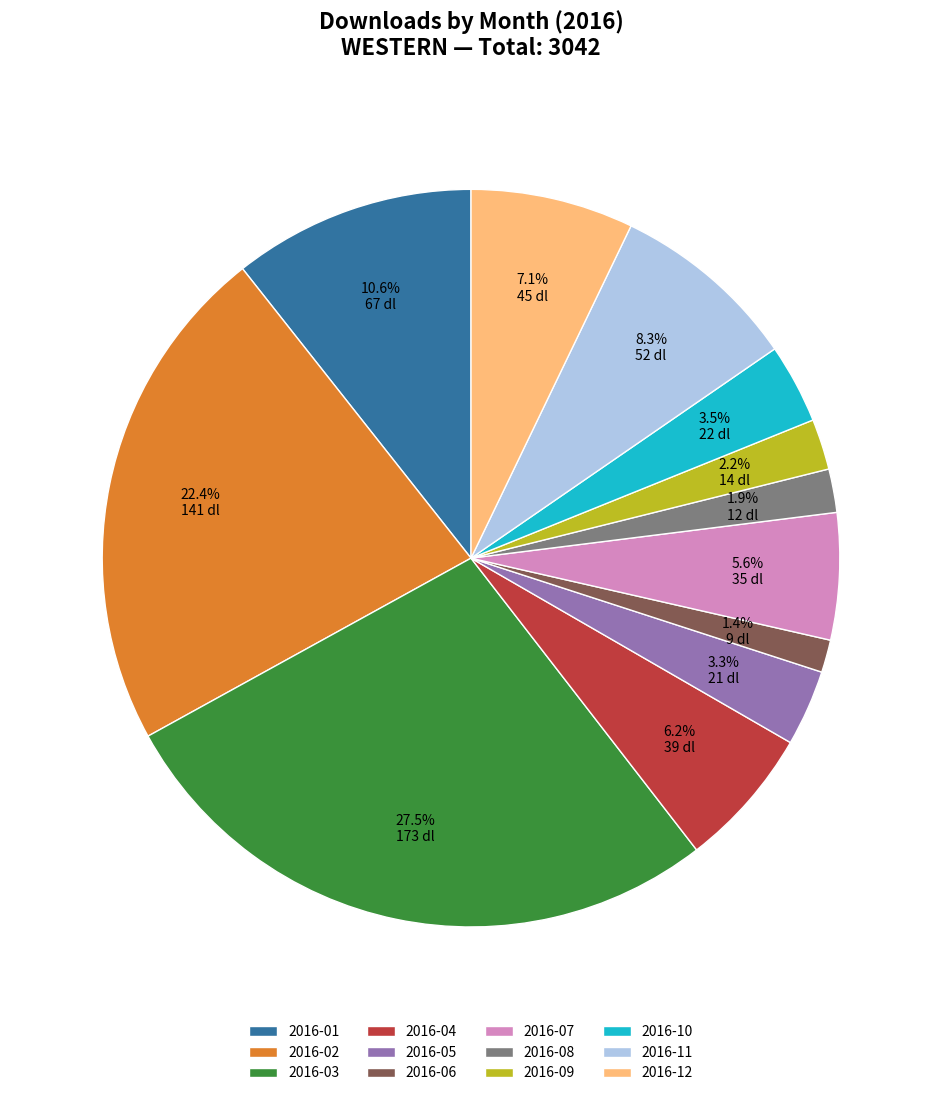

Does 2016-06 represent more than half of the total?

No